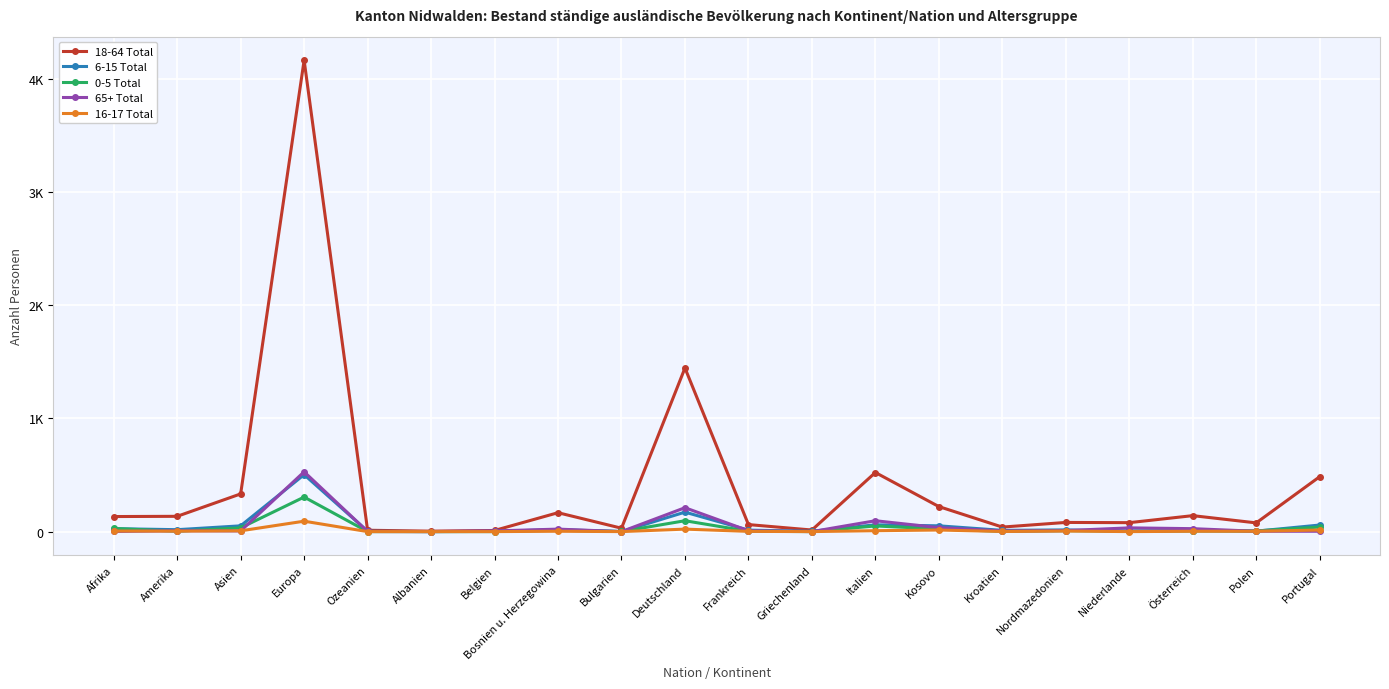

Is this an area chart (filled region under the line)?

No